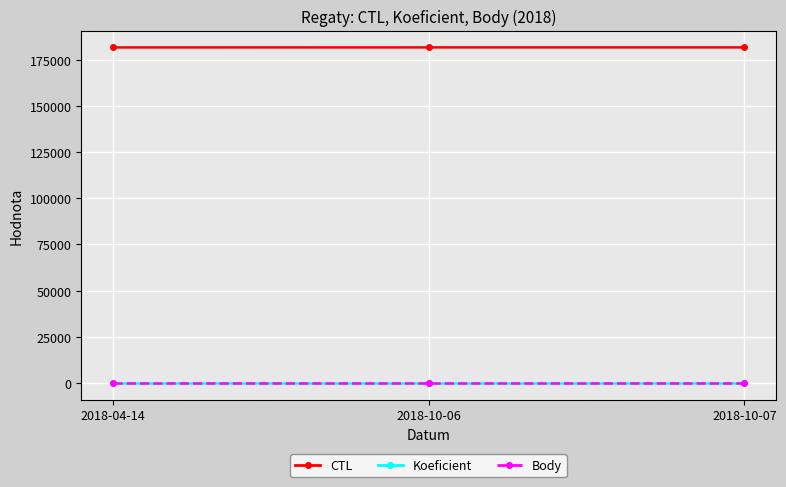

How many lines are shown in the chart?

3